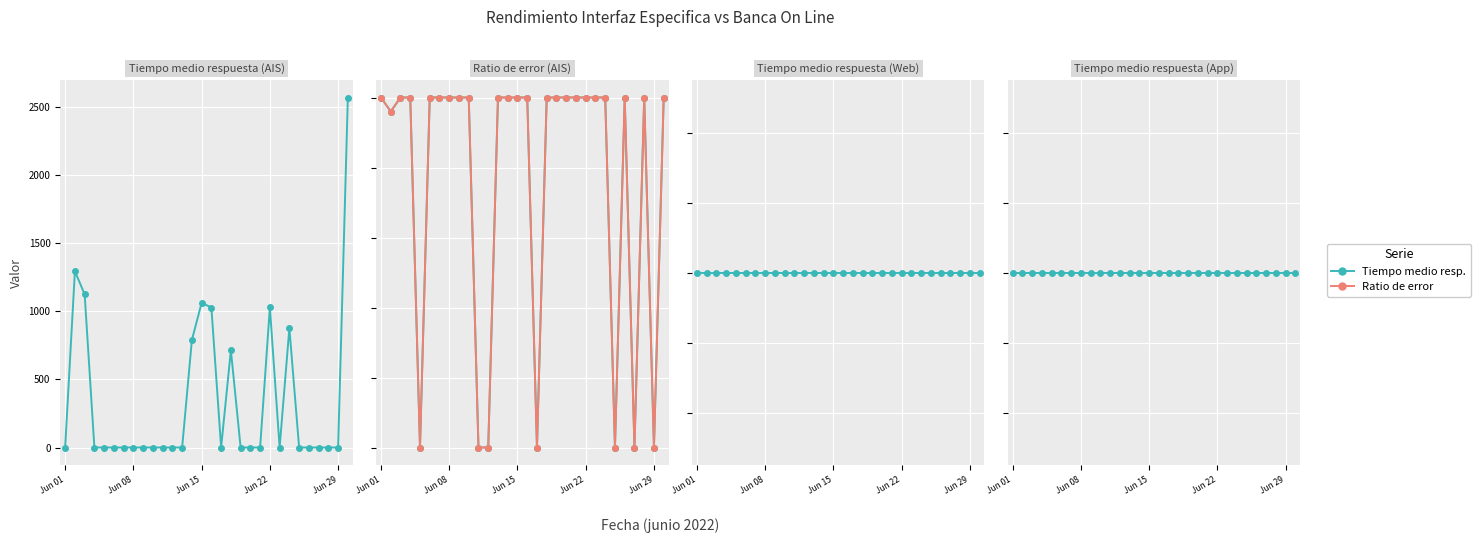

What position from the right is 17?

13